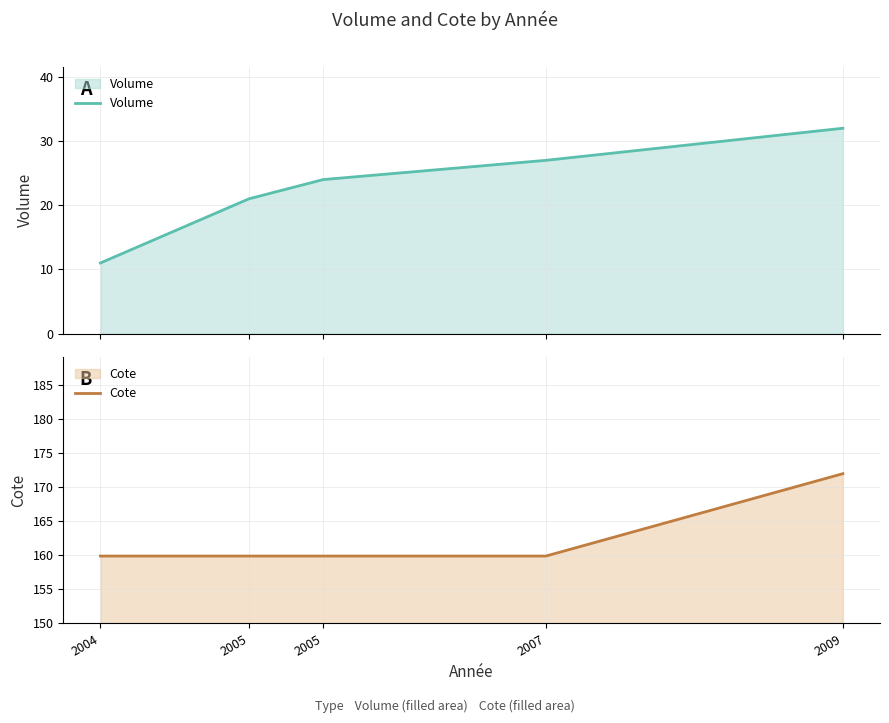

What is the total value across all series at 2009?

204.0